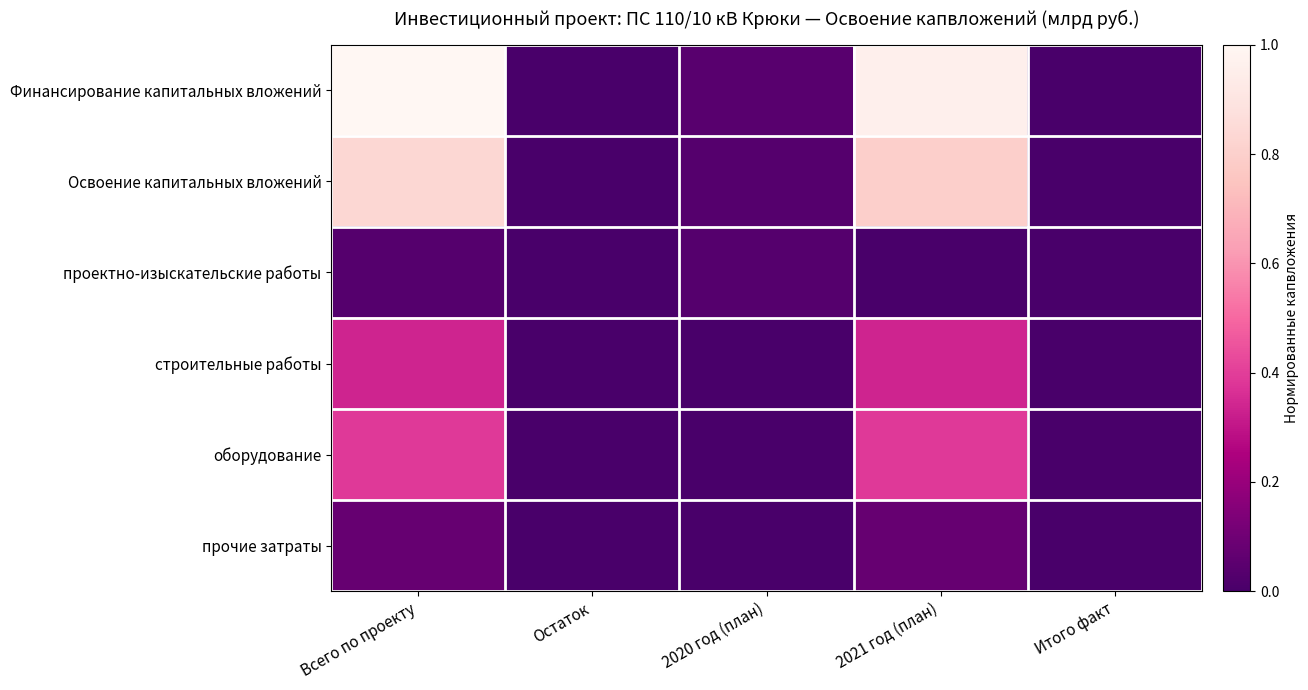

Which series changed the most between Остаток and 2020 год (план)?

Финансирование капитальных вложений